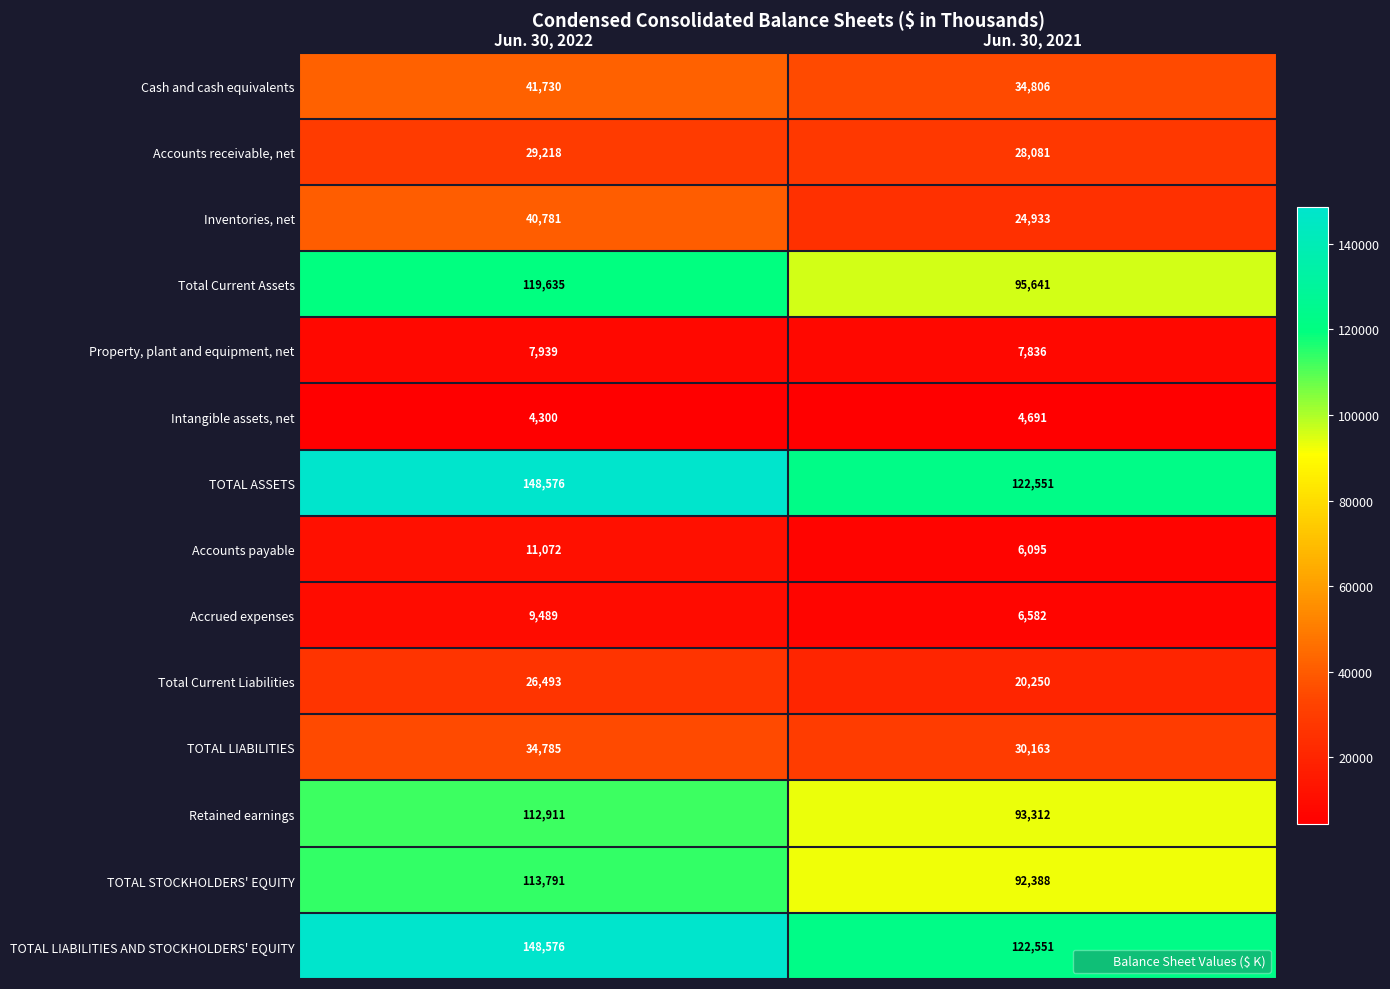

What is the lowest value of the Accrued expenses series?

6582